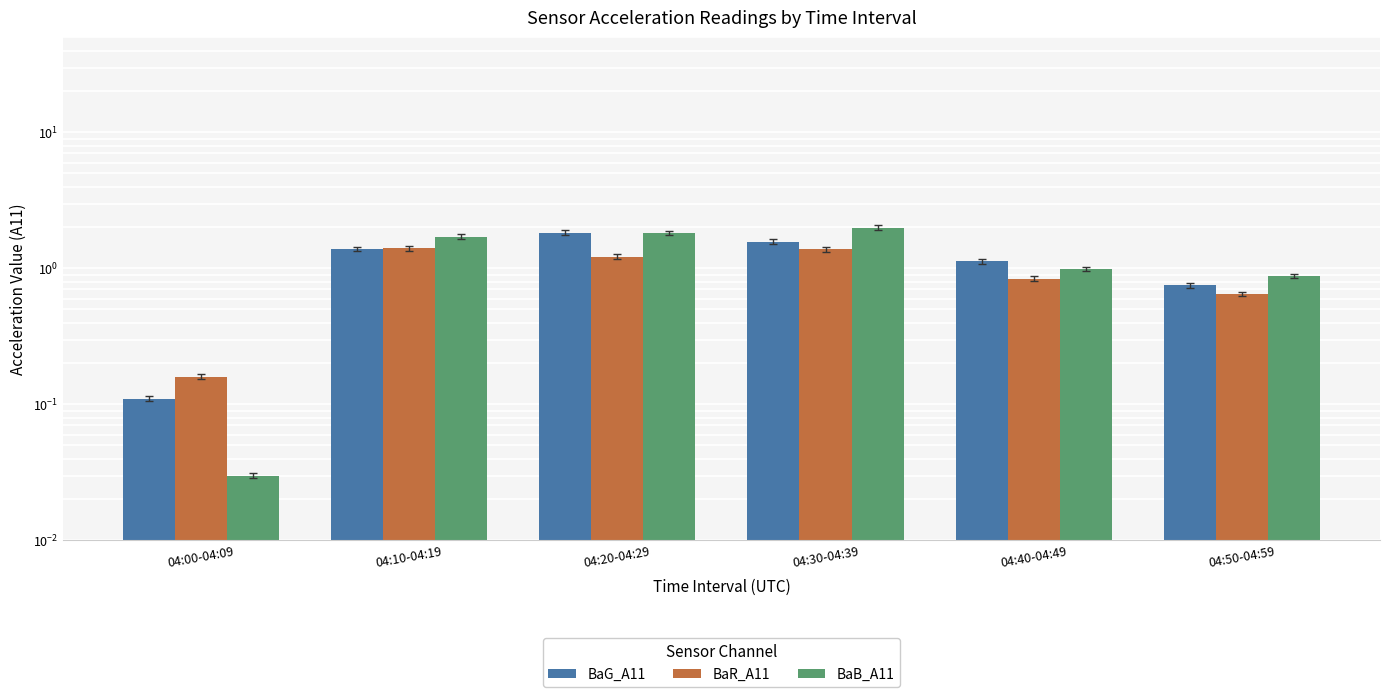

Which category has the highest value in the BaR_A11 series?

04:10-04:19